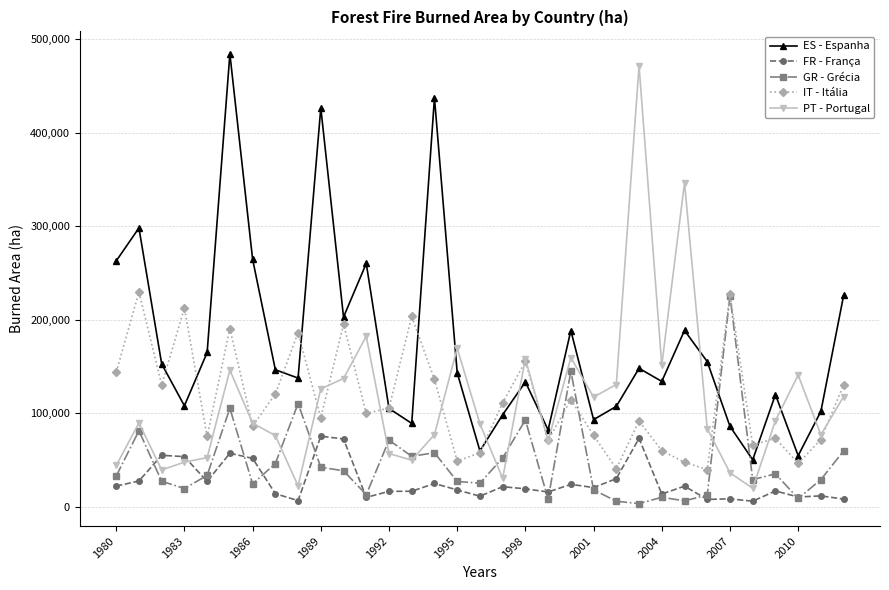

Does the chart display data point markers on the line(s)?

Yes